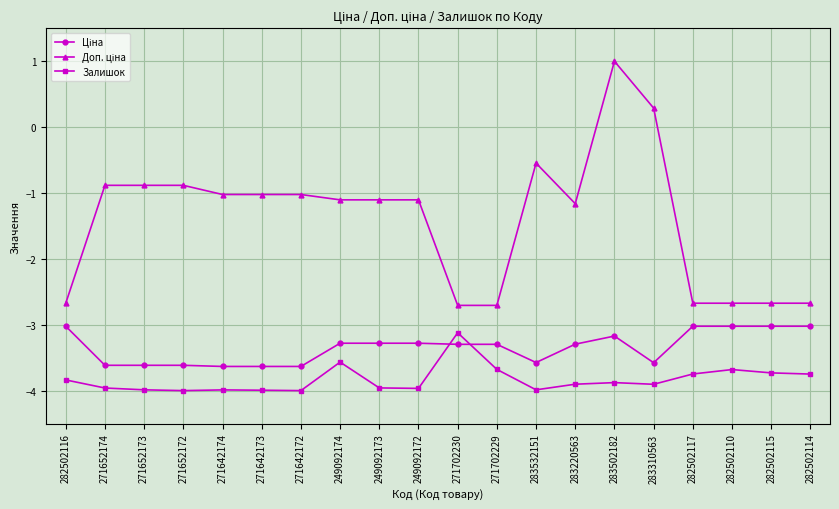

At which category is the sum across all series the highest?

283502182